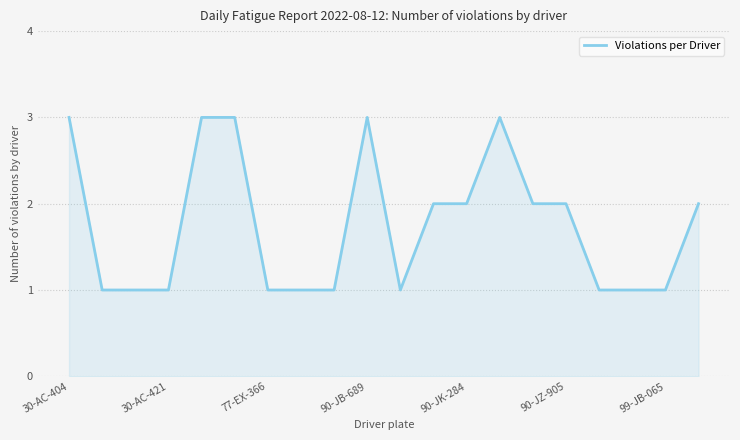

What is the greatest value displayed?

3